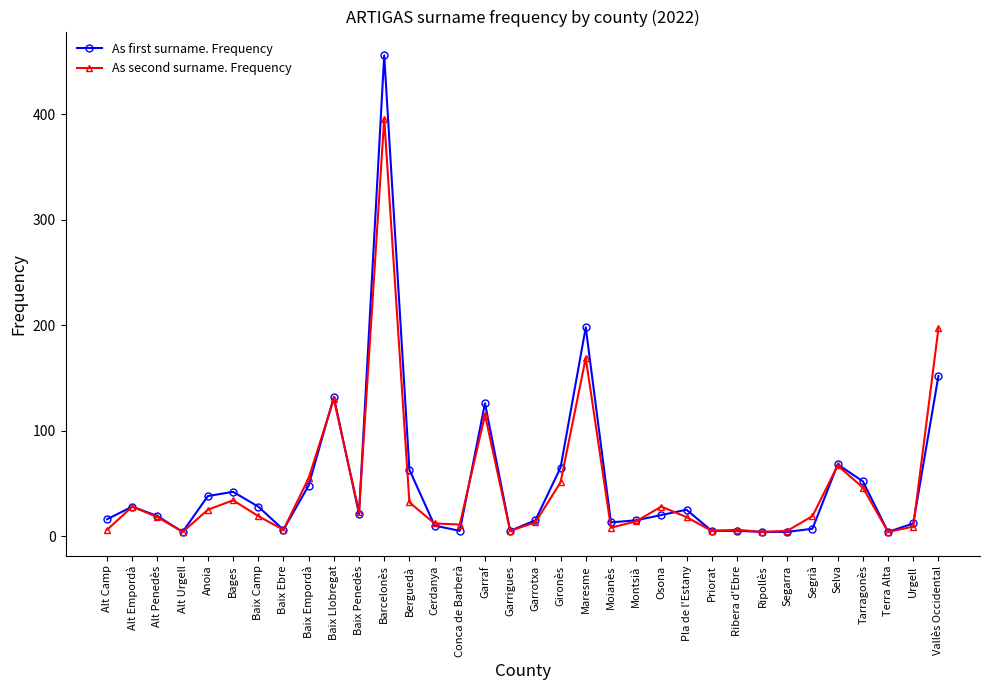

At which category is the sum across all series the highest?

Barcelonès